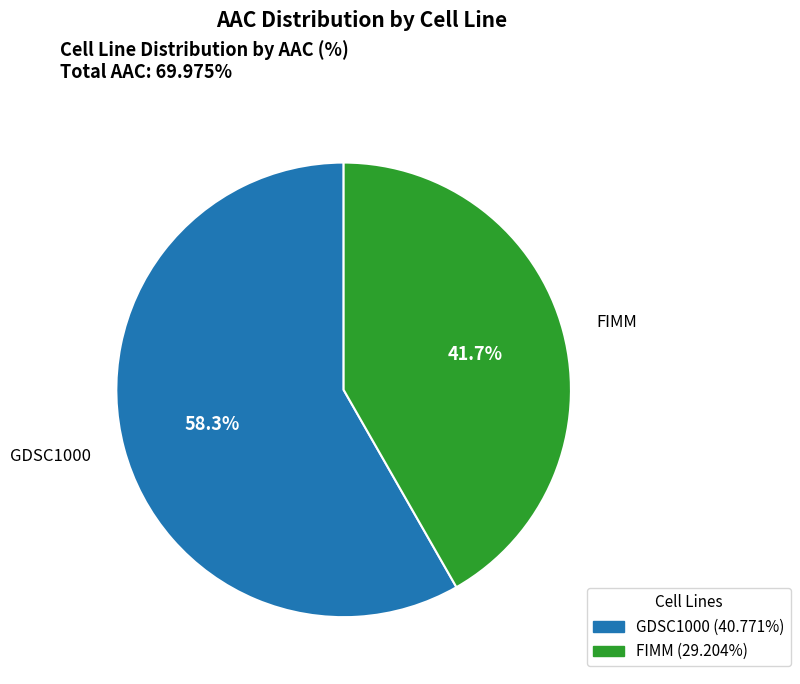

The GDSC1000 slice represents 58% of the pie. True or false?

True